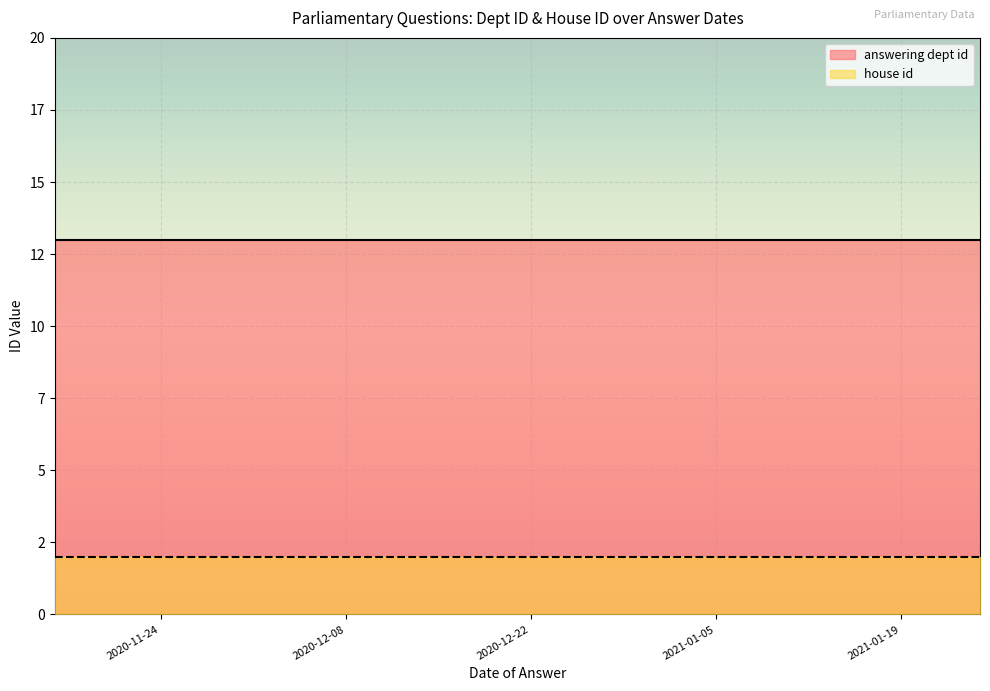

What is the total value across all series at 2020-12-10?

15